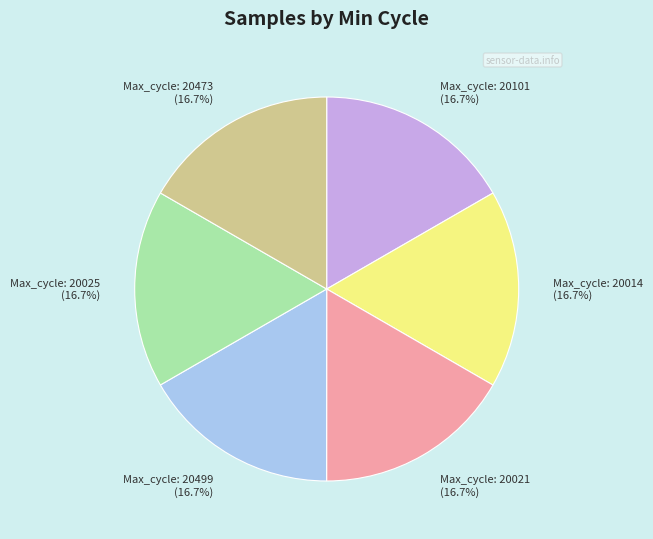

Approximately how many times larger is the value at Max_cycle: 20473 compared to Max_cycle: 20014?

1.0